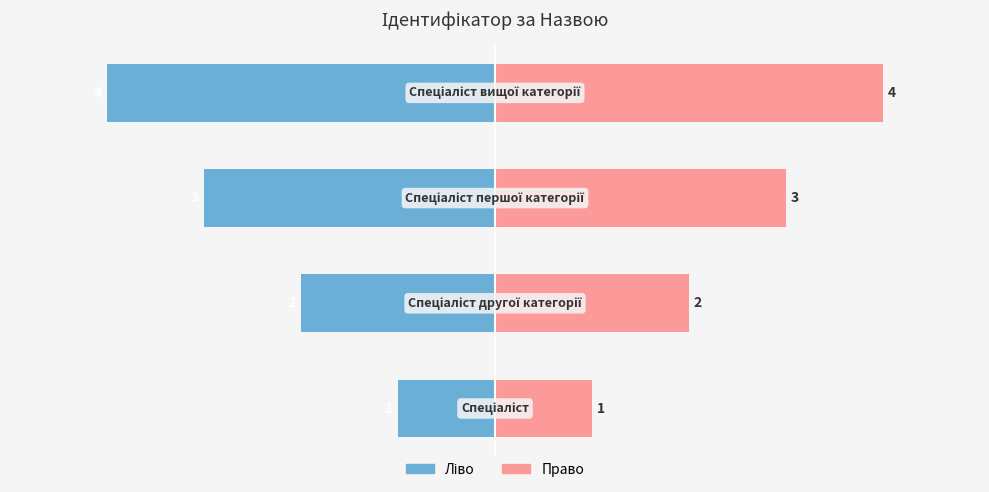

How many series are shown in this chart?

2